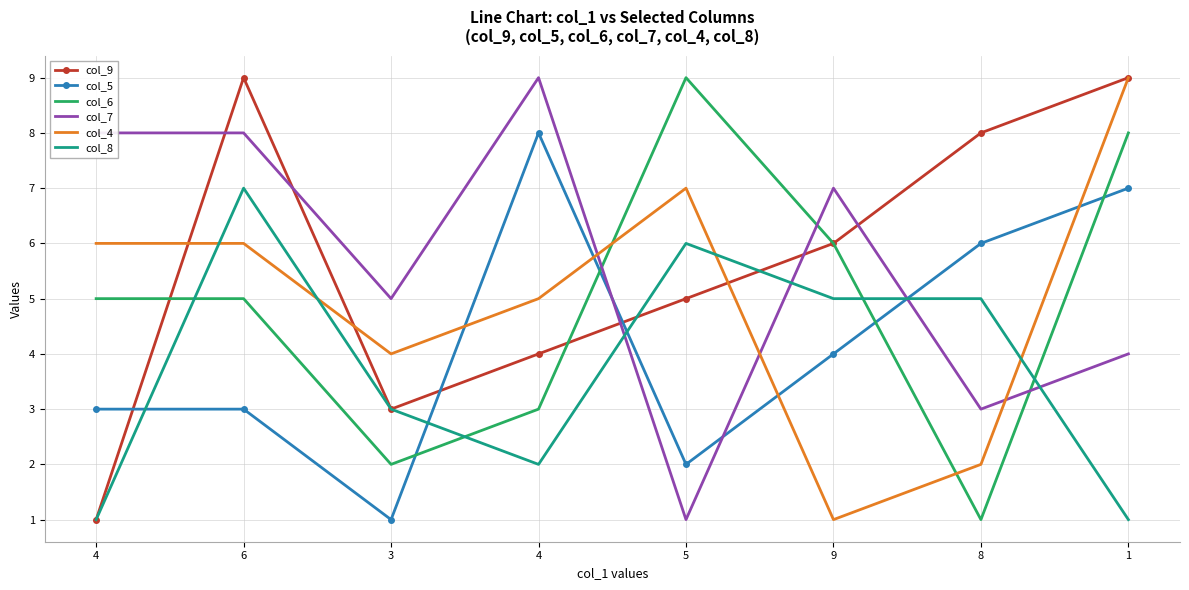

What are all the series names shown in the legend?

col_9, col_5, col_6, col_7, col_4, col_8